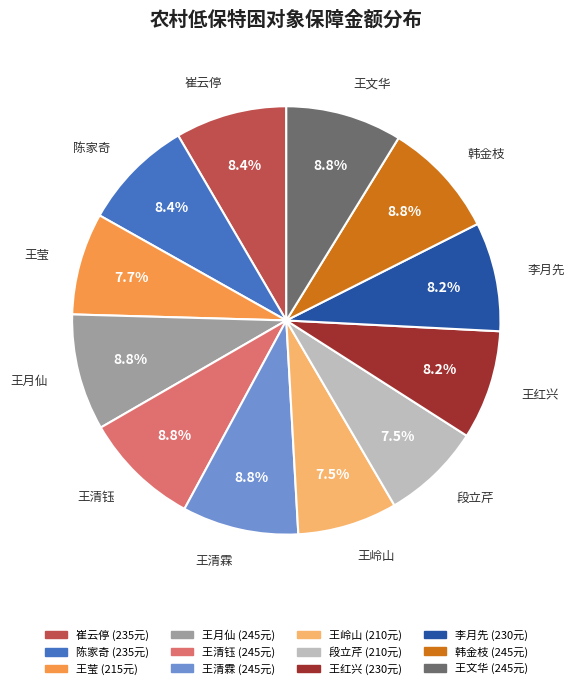

What is the ratio of the value at 王月仙 to the value at 王清钰?

1.0